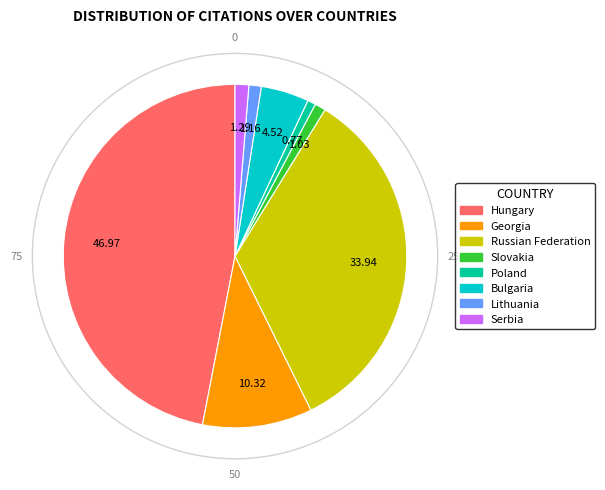

Is the sum of Georgia and Slovakia greater than half?

No